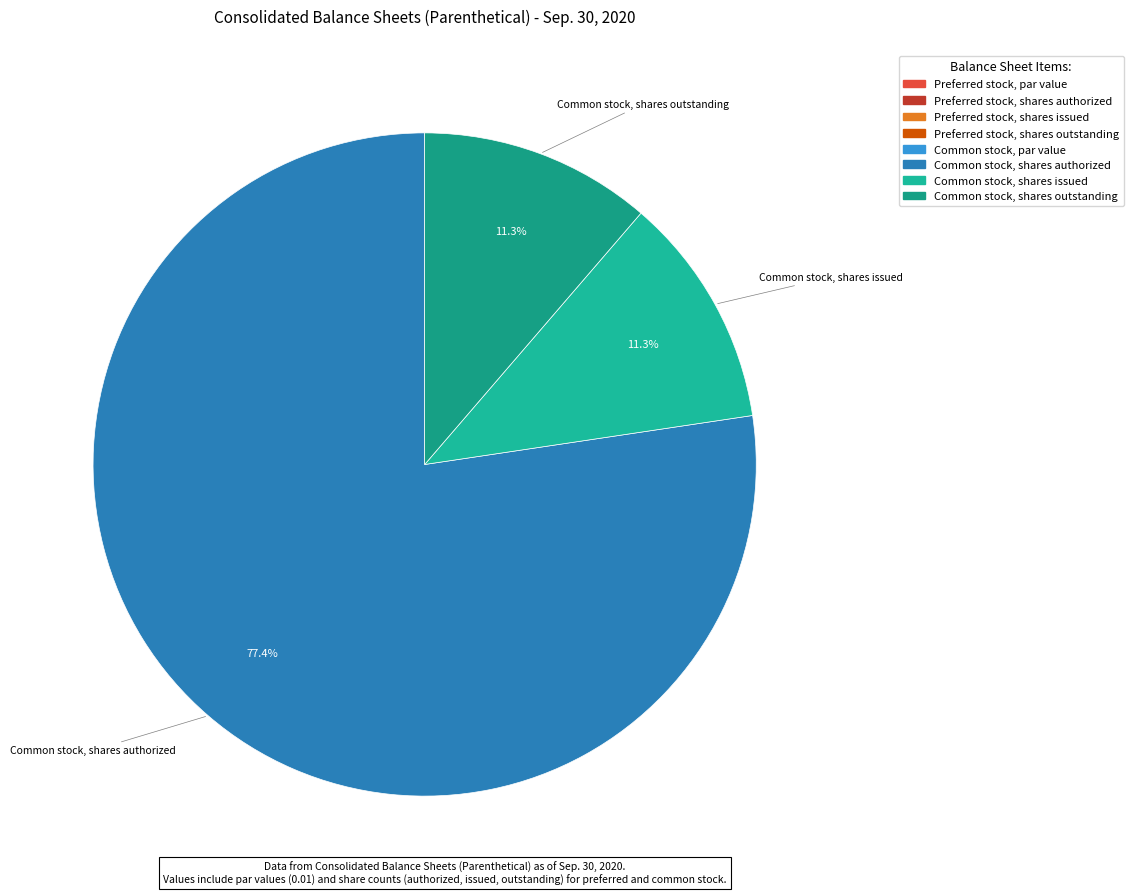

Is the sum of Common stock, shares authorized and Preferred stock, shares outstanding greater than half?

Yes